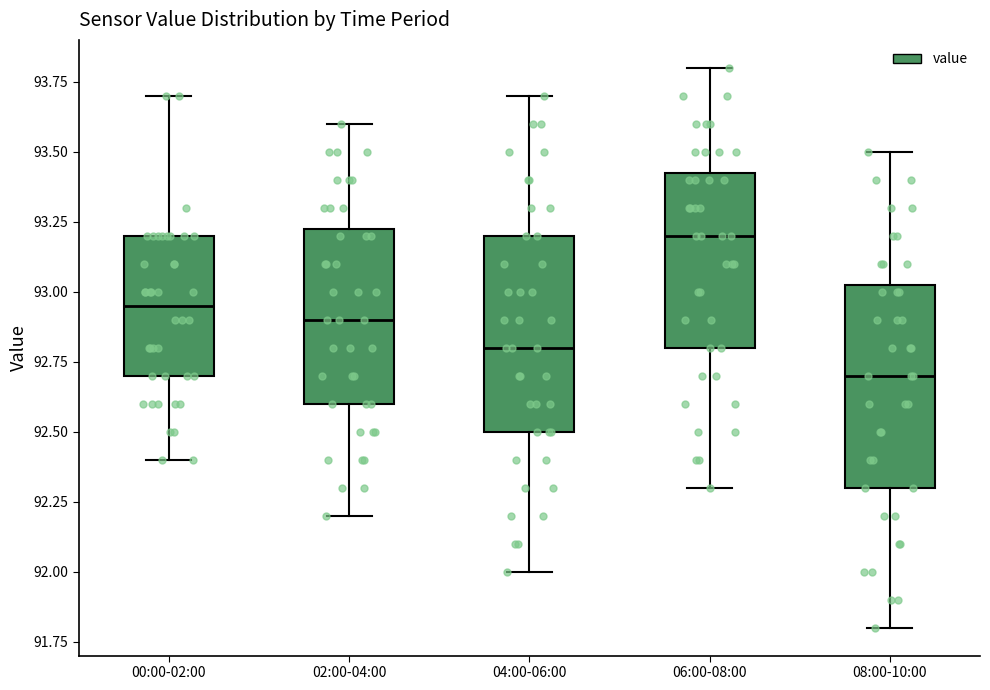

Reading left to right, read every box against the y-axis: the position of its median line, the range the box covers, and the ends of its whiskers. The values are not printed on the chart, so give them approximately, as read against the axis.

00:00-02:00: median 92.95, box 92.70 to 93.20, whiskers 92.40 to 93.70
02:00-04:00: median 92.90, box 92.60 to 93.25, whiskers 92.20 to 93.60
04:00-06:00: median 92.80, box 92.50 to 93.20, whiskers 92.00 to 93.70
06:00-08:00: median 93.20, box 92.80 to 93.45, whiskers 92.30 to 93.80
08:00-10:00: median 92.70, box 92.30 to 93.05, whiskers 91.80 to 93.50